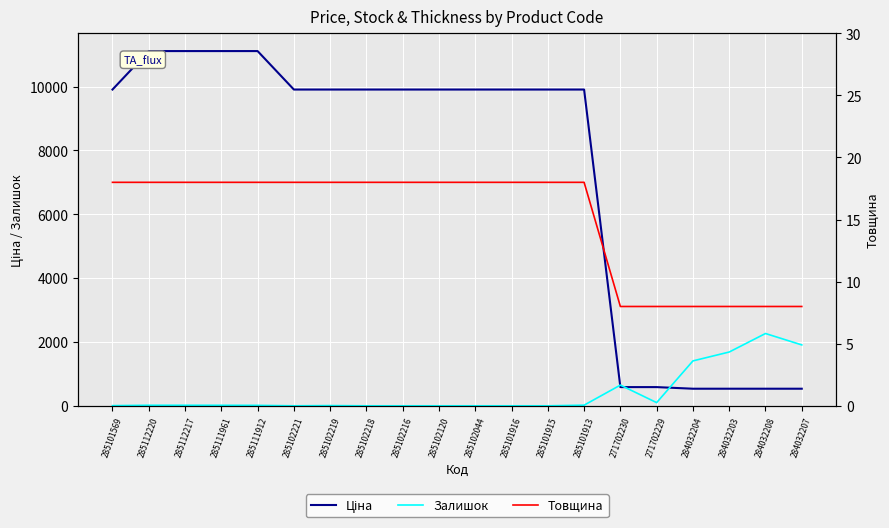

Is the value of Залишок at 285102221 greater than the value of Товщина at 285102216?

No